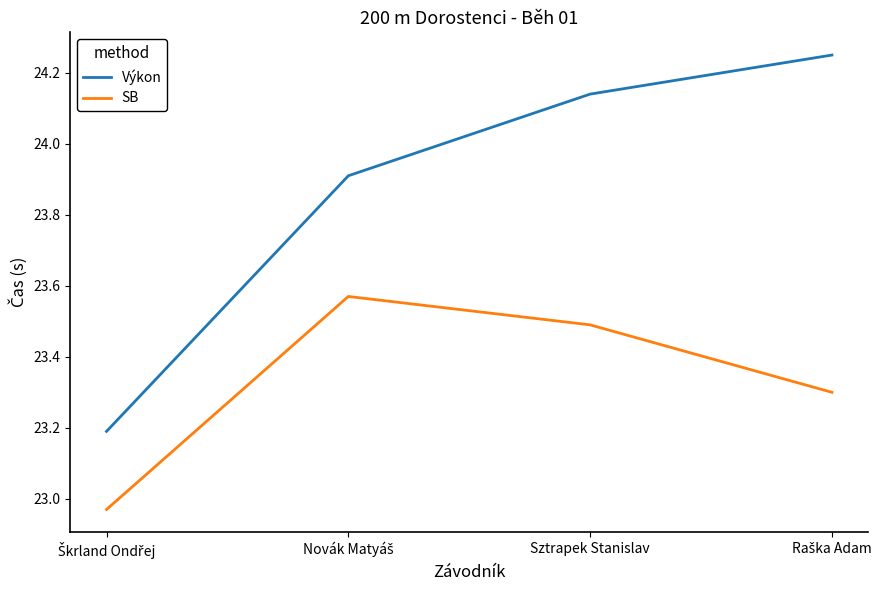

At which category is the sum across all series the highest?

Sztrapek Stanislav